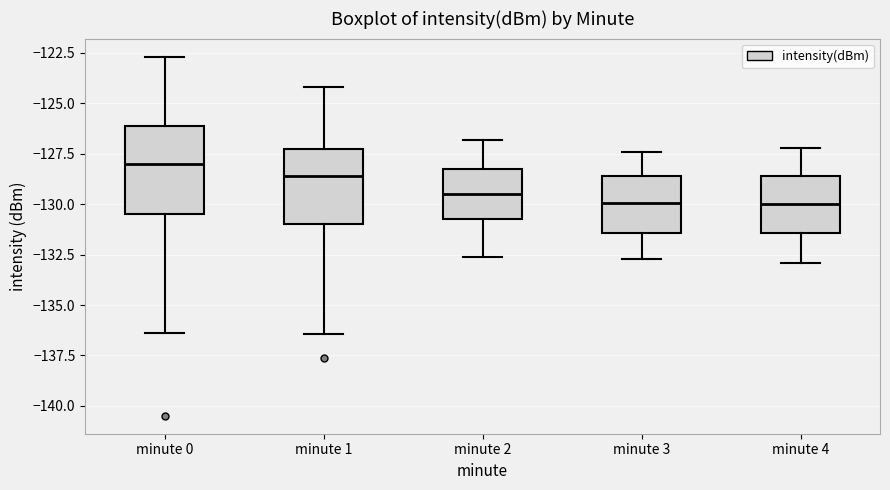

Comparing the boxes themselves (not the whiskers), which one is the tallest?

minute 0